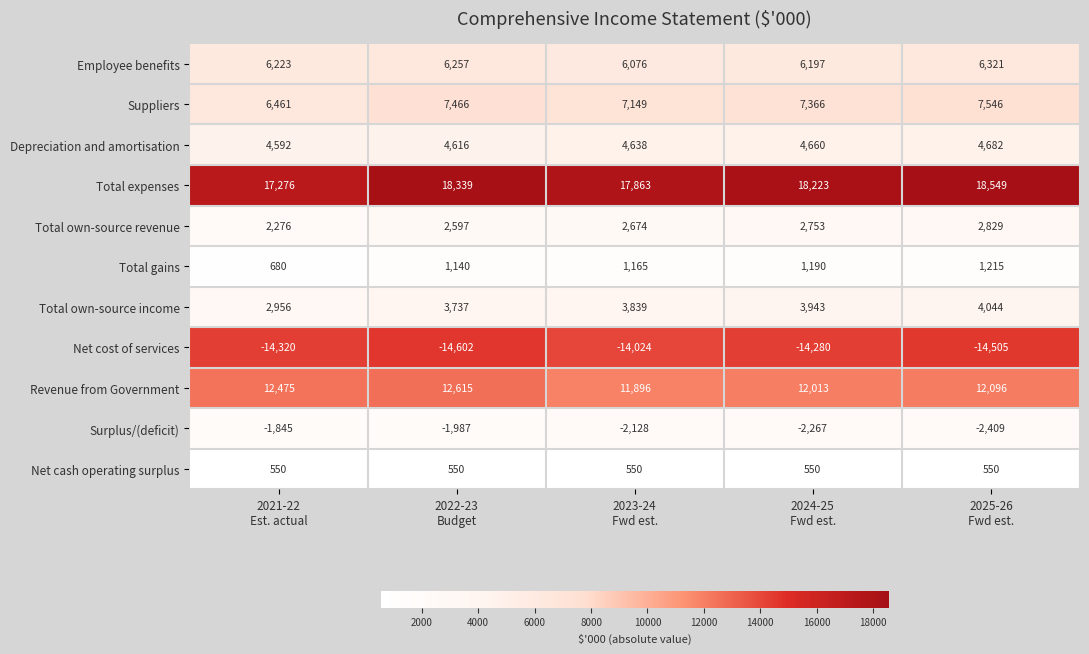

What is the smallest value displayed?

-14602